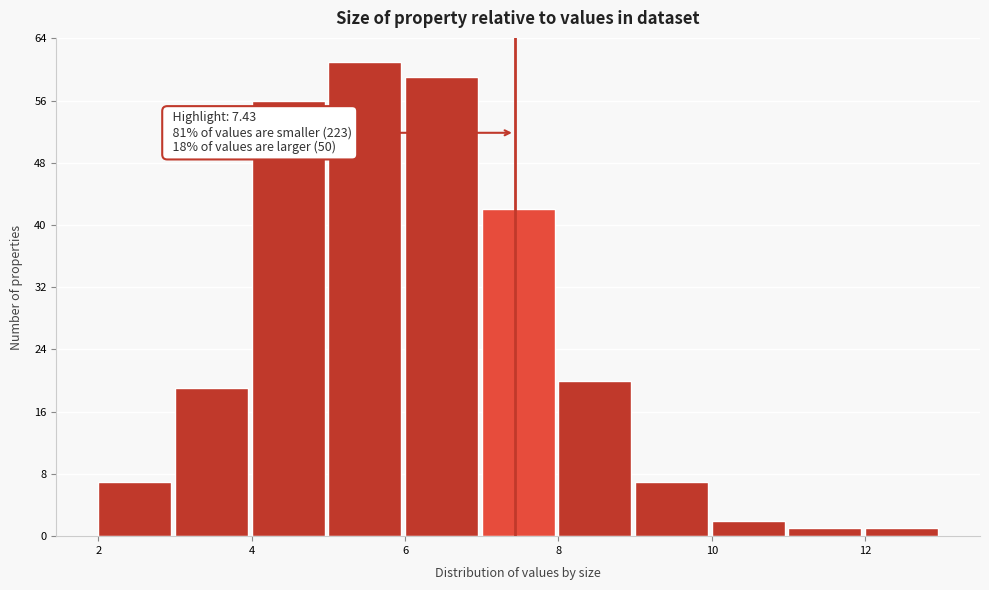

Which range on the x-axis has the tallest bar?

5 to 6